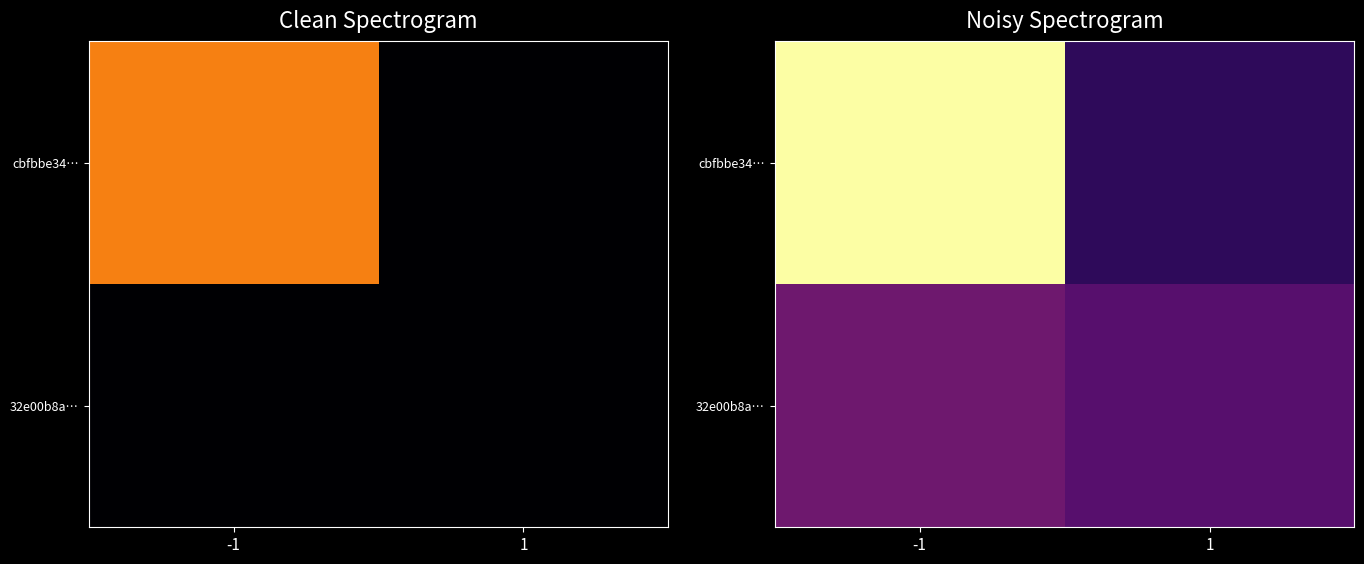

Between -1 and 1, which series saw the biggest shift?

cbfbbe34…